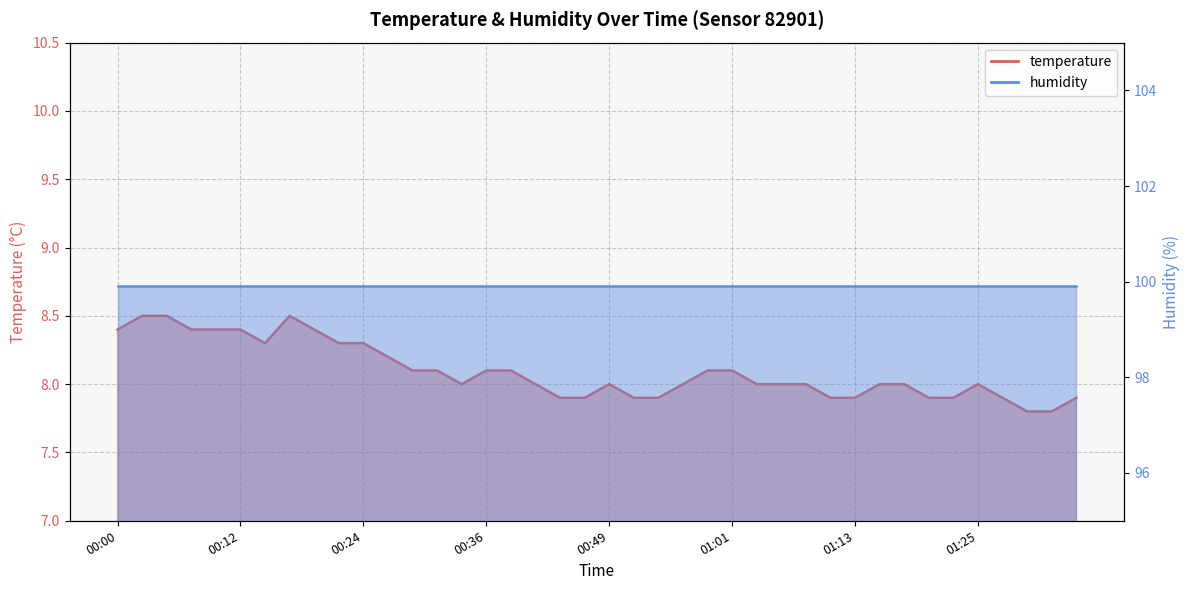

What is the greatest value displayed?

8.5